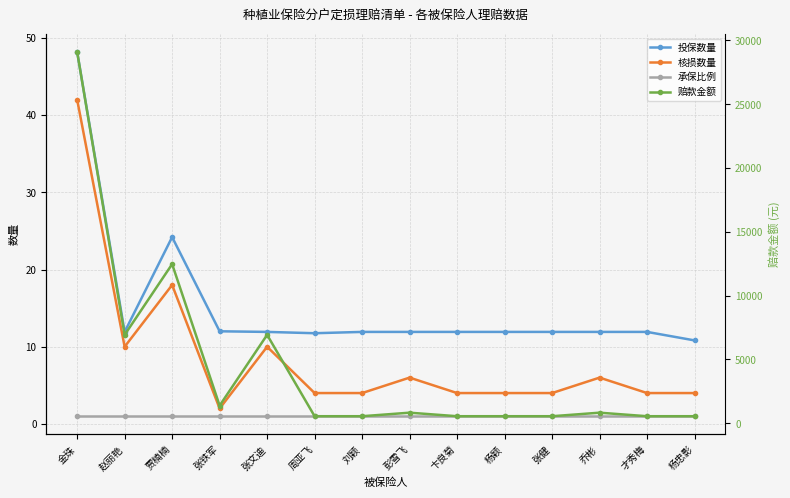

At which category is the sum across all series the highest?

金珠